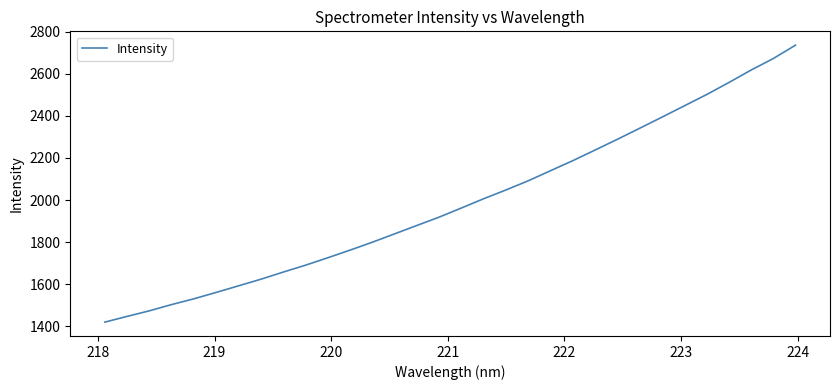

What is the difference between the maximum and minimum values?

1315.3